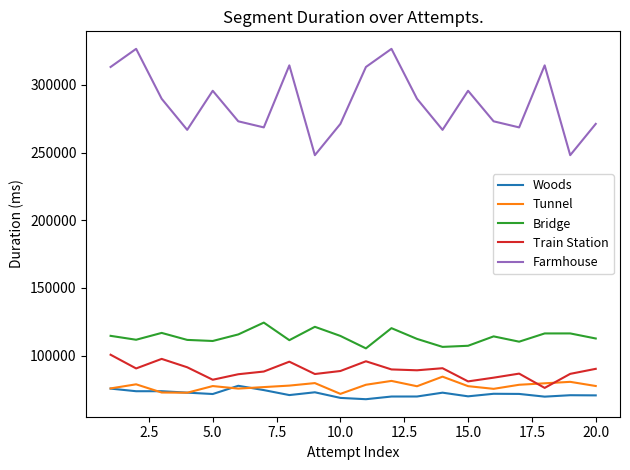

Which series has the largest total across all categories?

Farmhouse